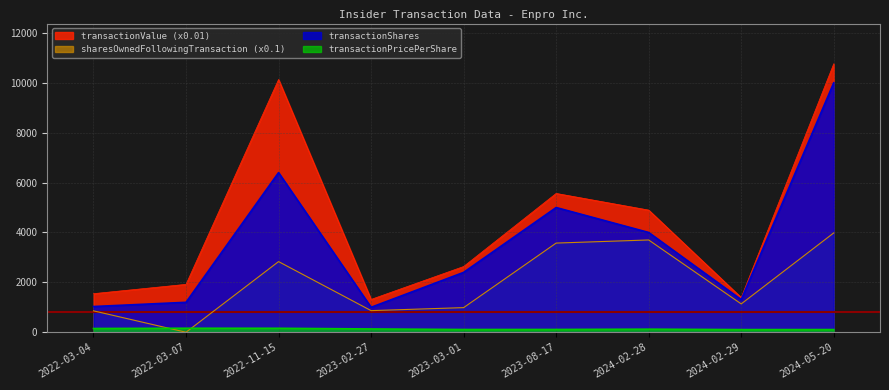

What are all the series names shown in the legend?

transactionValue (x0.01), sharesOwnedFollowingTransaction (x0.1), transactionShares, transactionPricePerShare